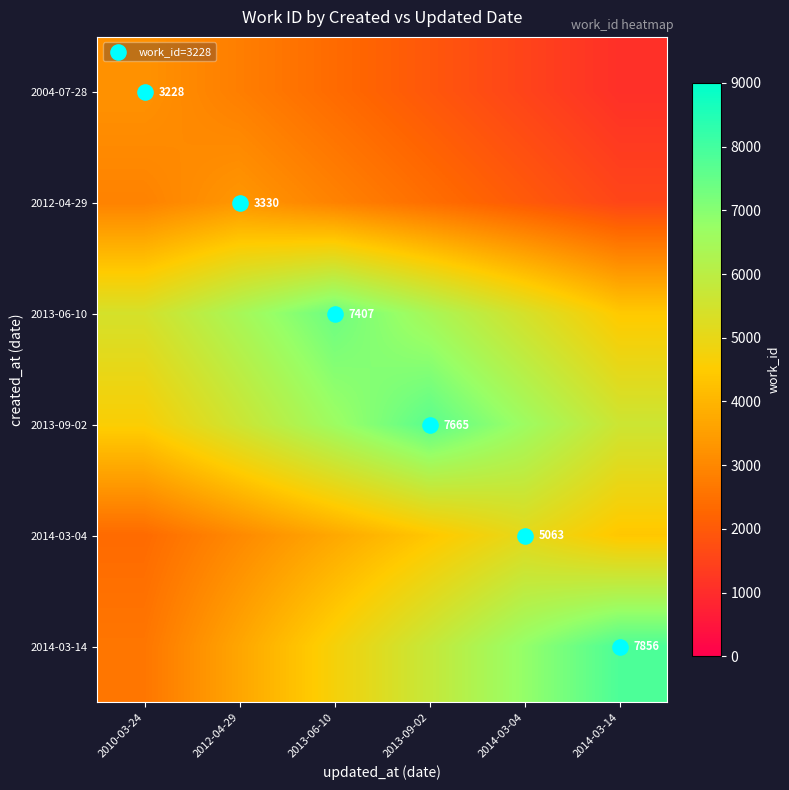

Rank the series by their maximum value, from lowest to highest.

2004-07-28, 2012-04-29, 2014-03-04, 2013-06-10, 2013-09-02, 2014-03-14